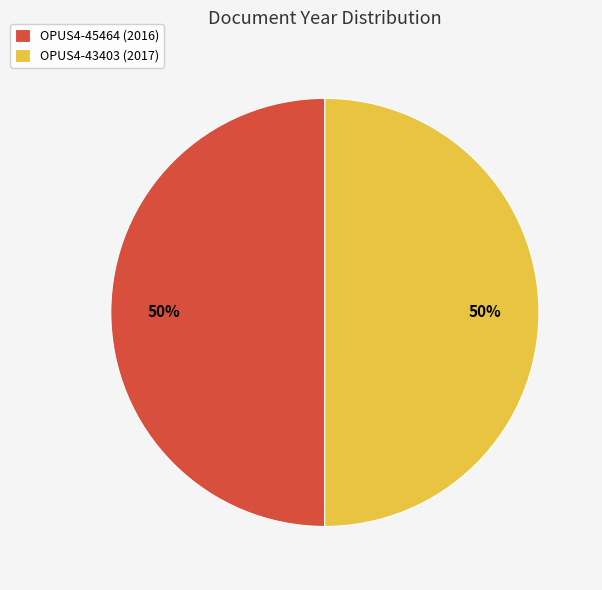

True or false: OPUS4-45464 accounts for 40% of the total.

False